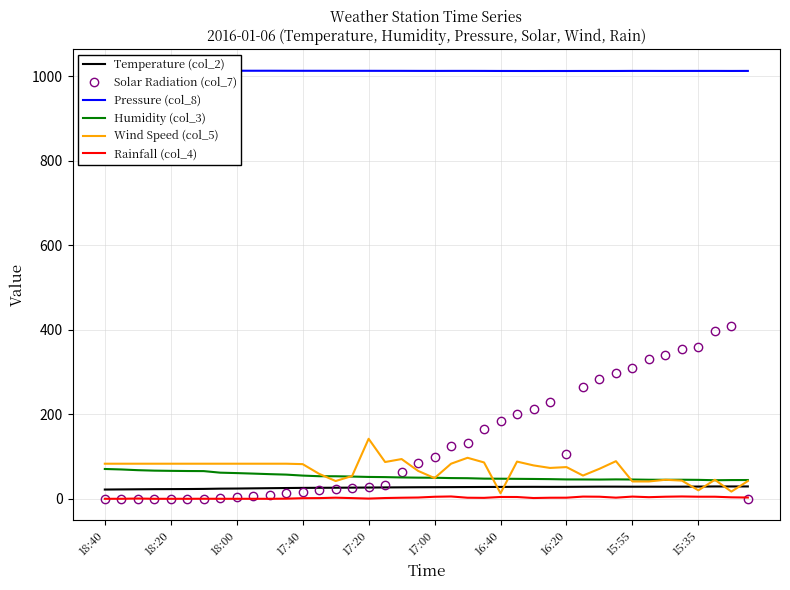

How many values in the Wind Speed (col_5) series are below 83?

20